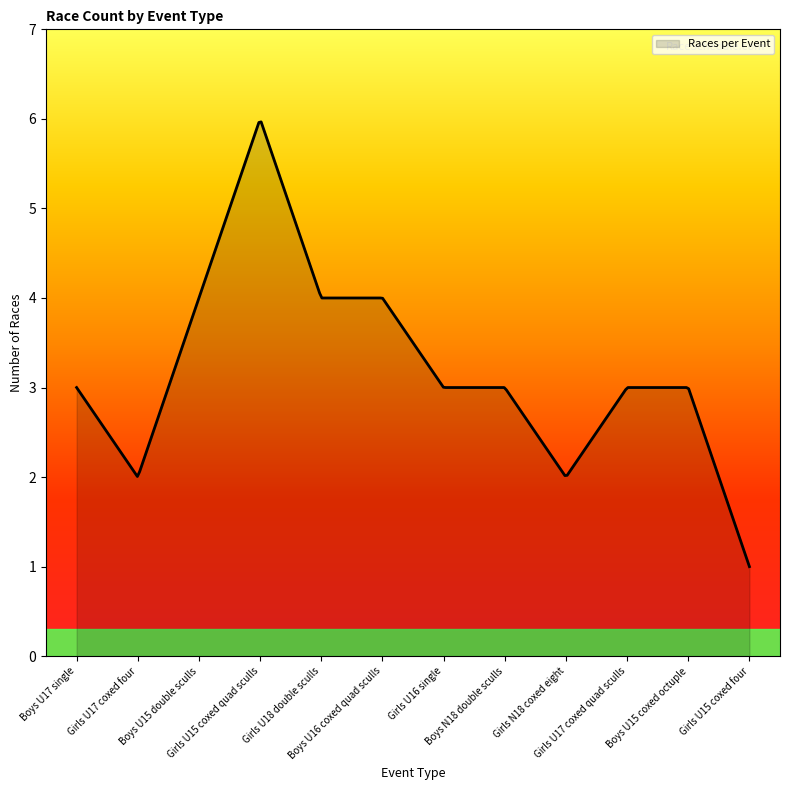

What is the difference between the maximum and minimum values?

5.0